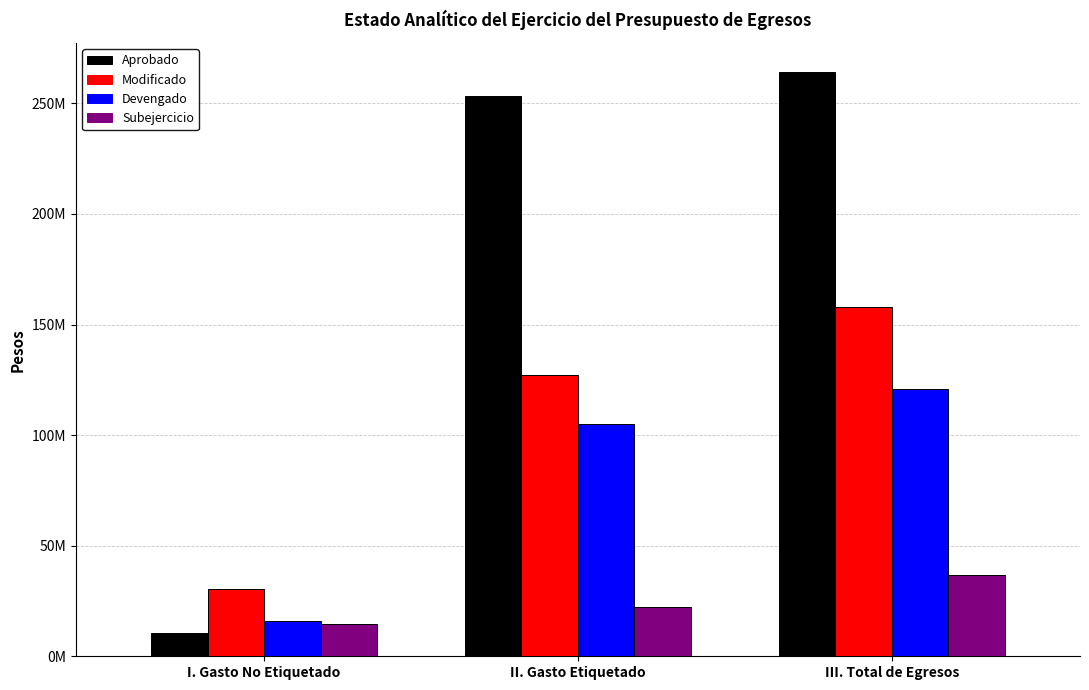

Which series has the largest total across all categories?

Aprobado